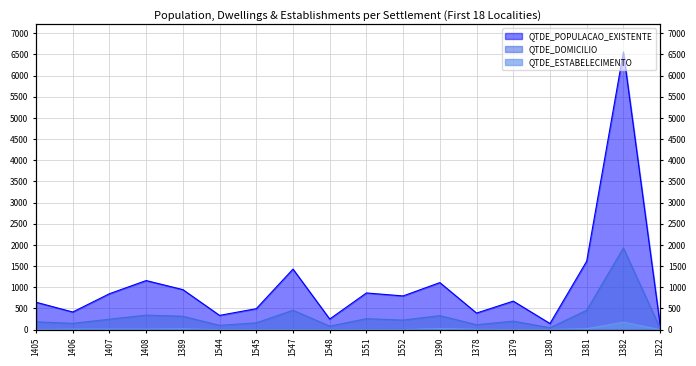

Where is the first local maximum for QTDE_POPULACAO_EXISTENTE?

1408